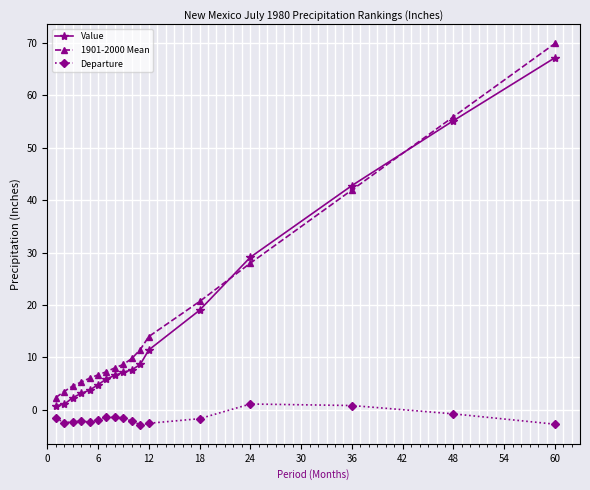

What is the smallest value displayed?

-2.8